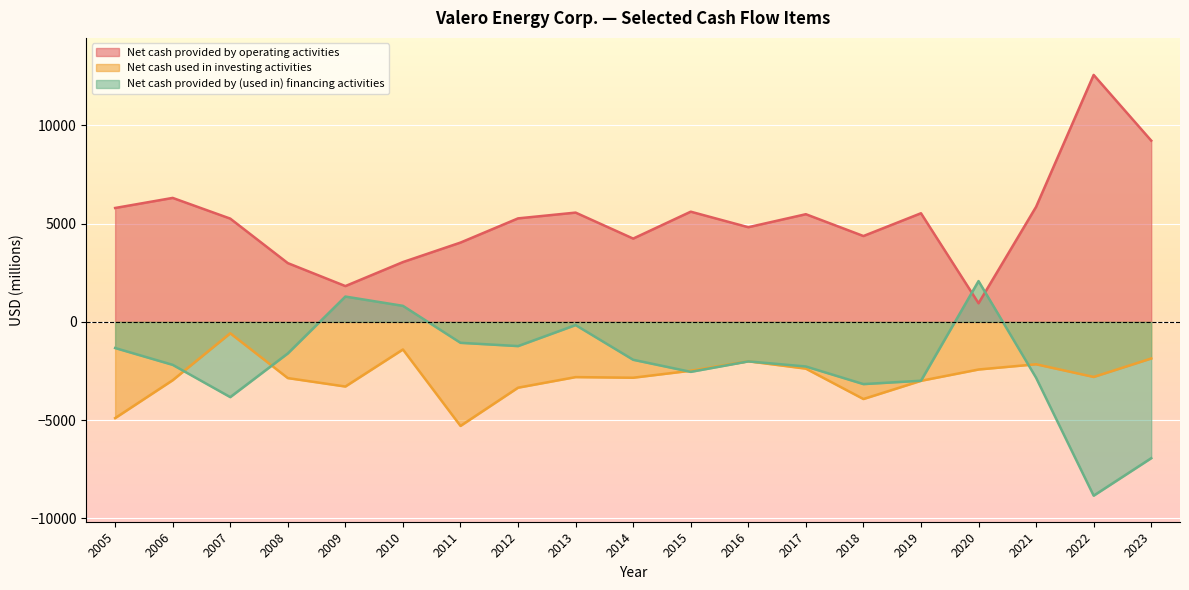

True or false: Net cash provided by (used in) financing activities has more than 0 points higher than both neighbors.

True